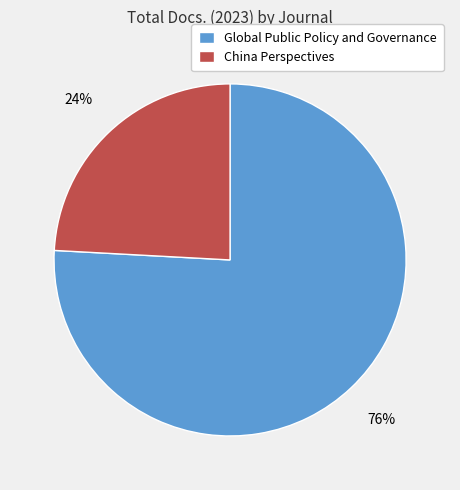

Do Global Public Policy and Governance and China Perspectives together represent more than half of the pie?

Yes